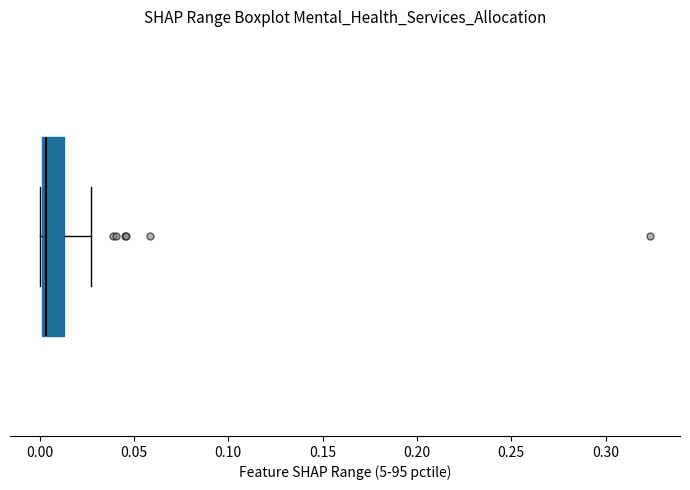

Transcribe this box plot: give where the median line is, the range the box spans, and where the two whiskers end, as read against the x-axis. The values are not printed on the chart, so give them approximately, as read against the axis.

median 0.005, box 0.000 to 0.015, whiskers 0.000 to 0.025